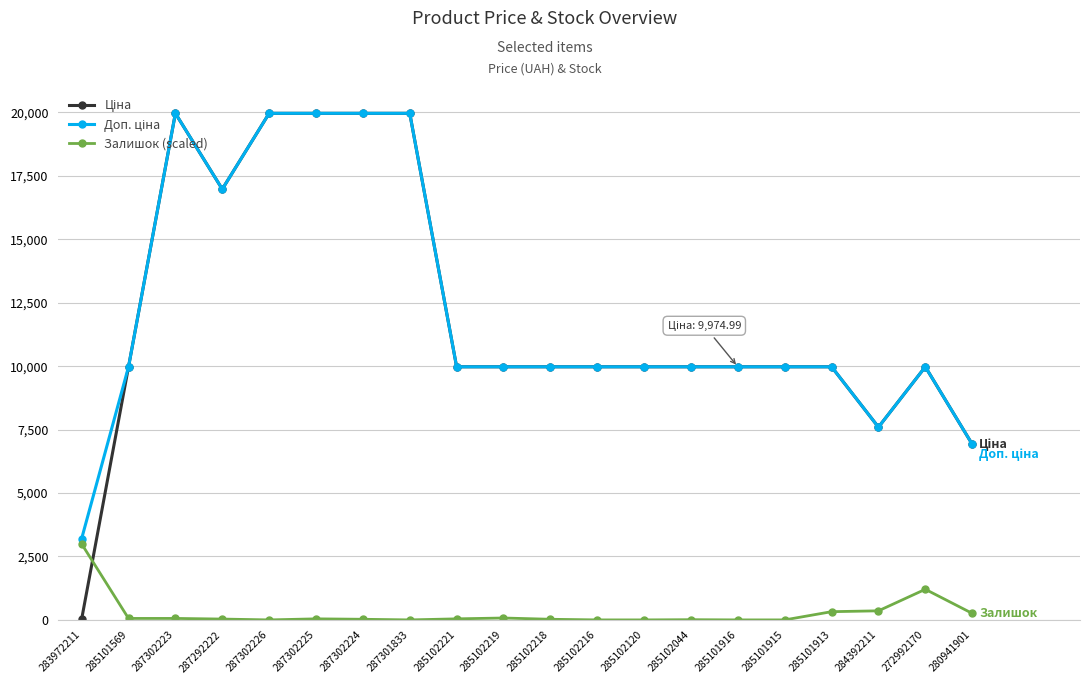

What is the value of the Залишок (scaled) point at the 20th from the left?

257.9